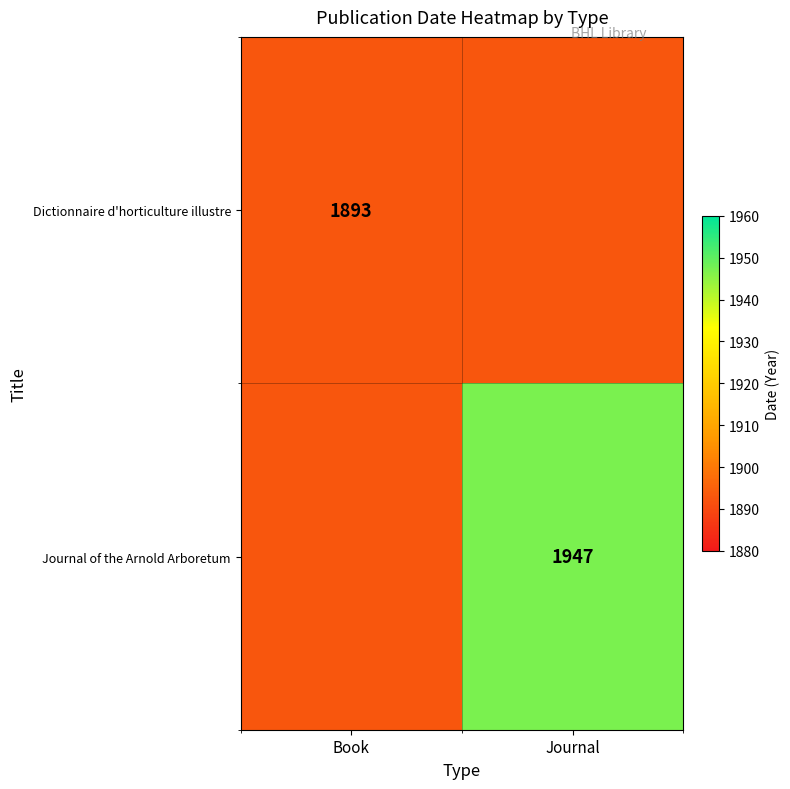

Is it true that Dictionnaire d'horticulture illustre equals 2651 at Book?

False